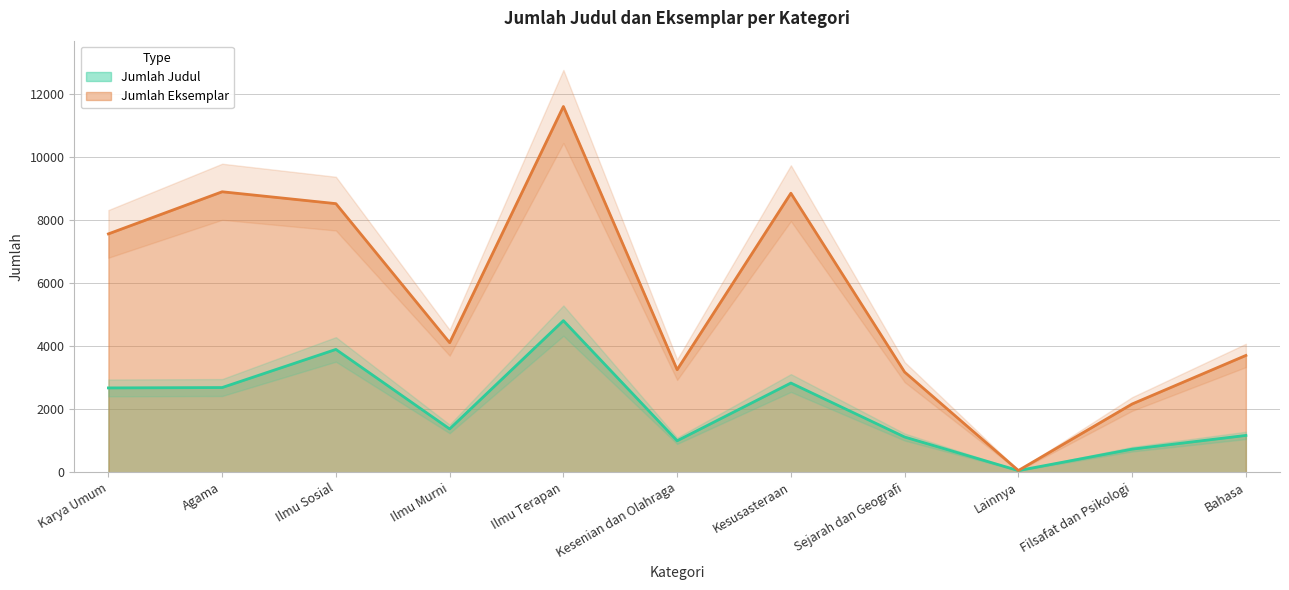

What is the total value across all series at Ilmu Murni?

5485